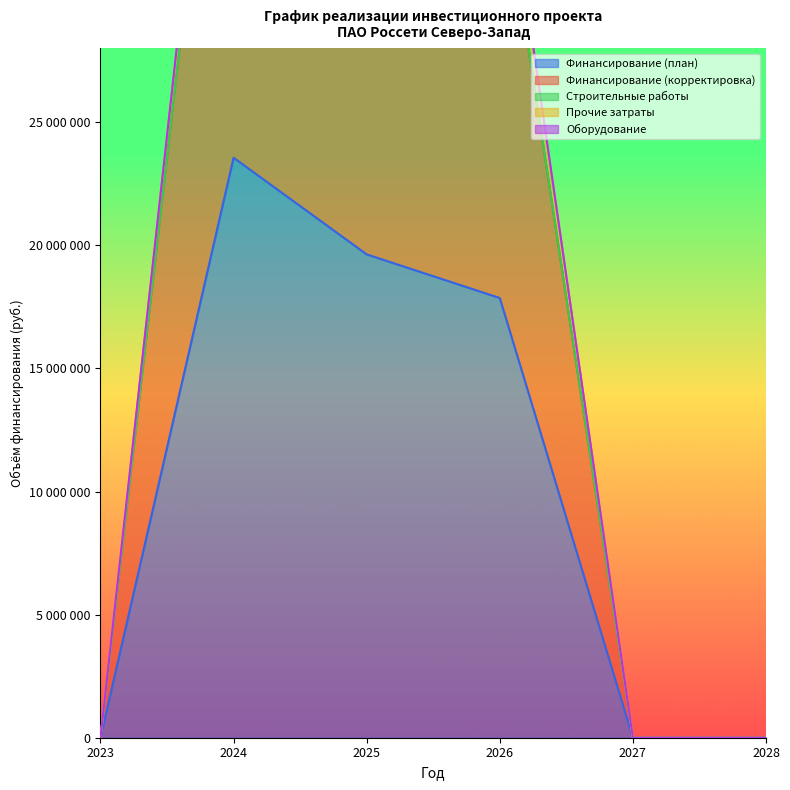

How many data points in Финансирование (план) are above 17858533?

2